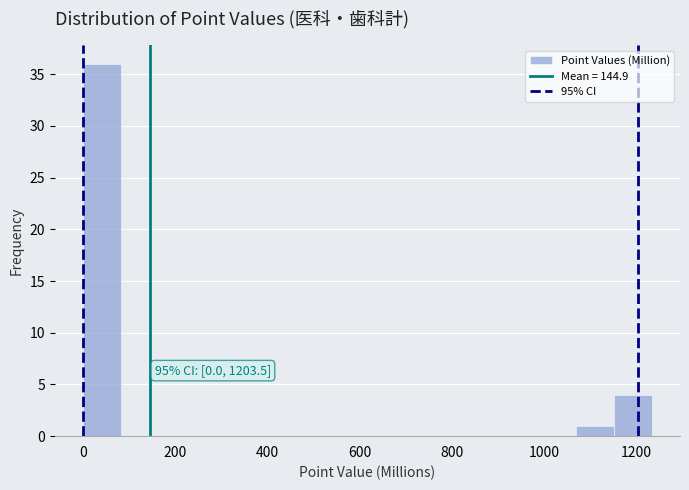

Over which range of the x-axis is the bar tallest?

0 to 80